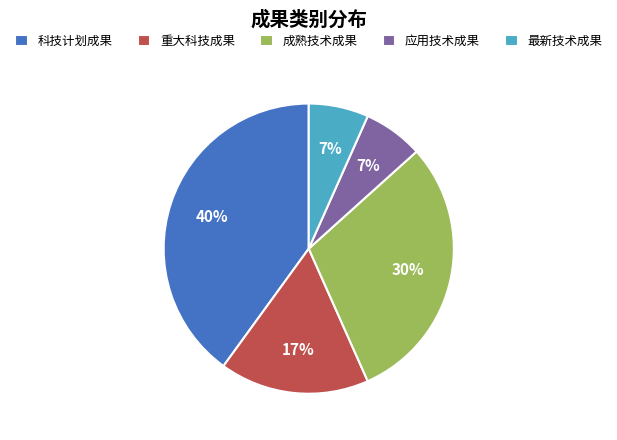

Is the sum of 最新技术成果 and 科技计划成果 greater than half?

No